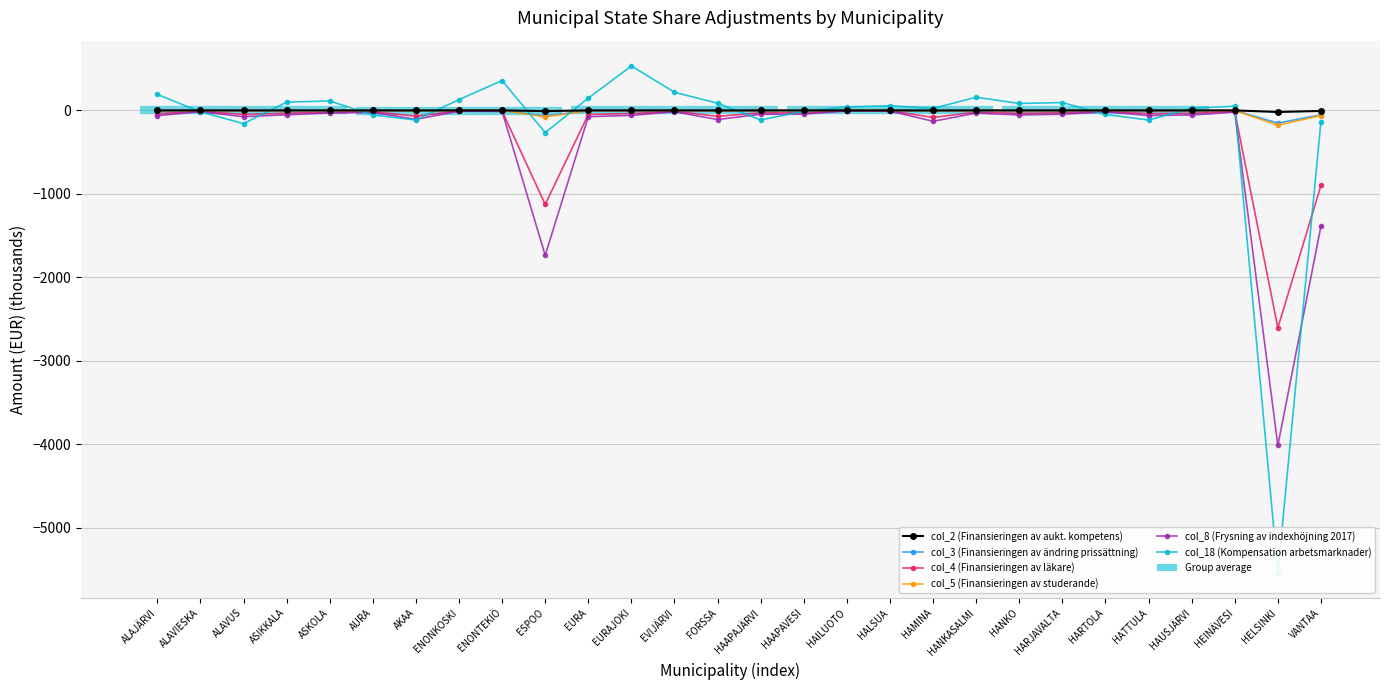

Which has a higher value, HANKASALMI or HAMINA?

HANKASALMI